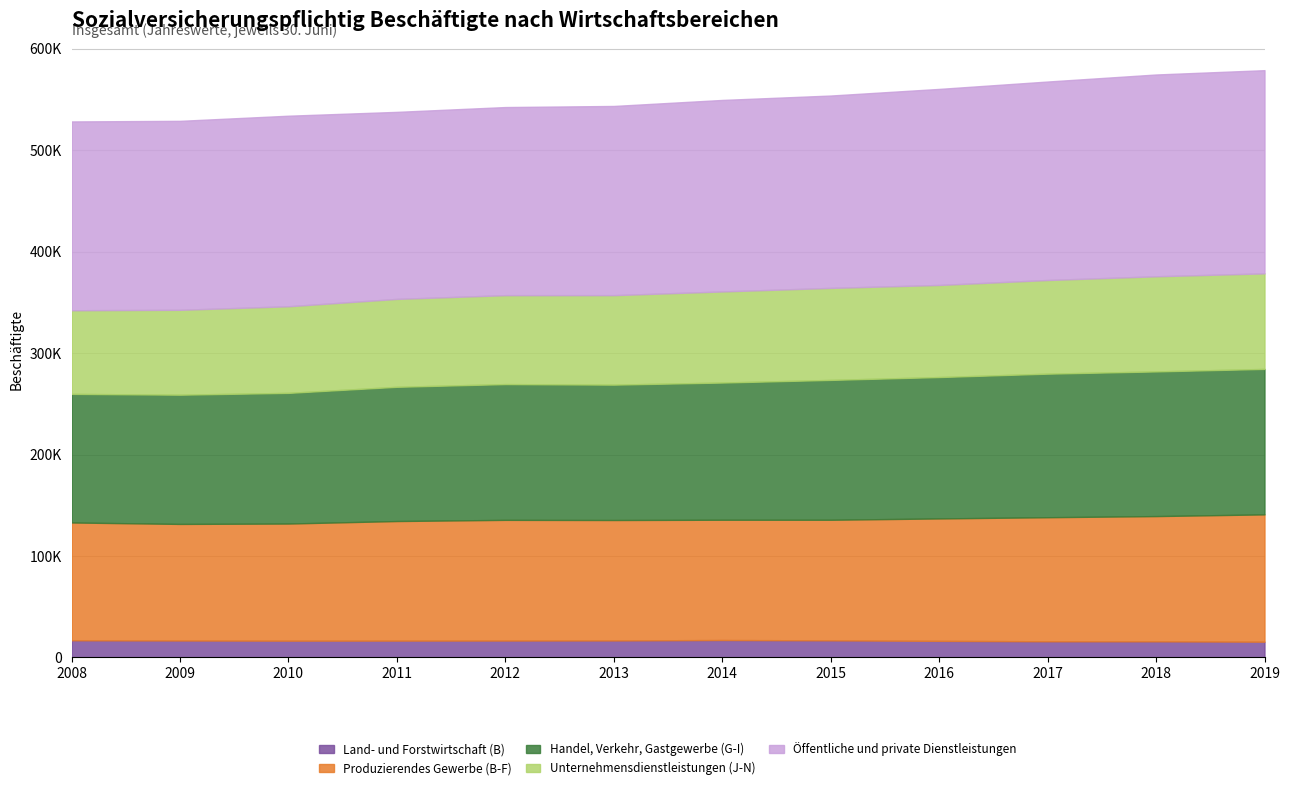

What is the value of the Handel, Verkehr, Gastgewerbe (G-I) point at the 8th from the left?

137822